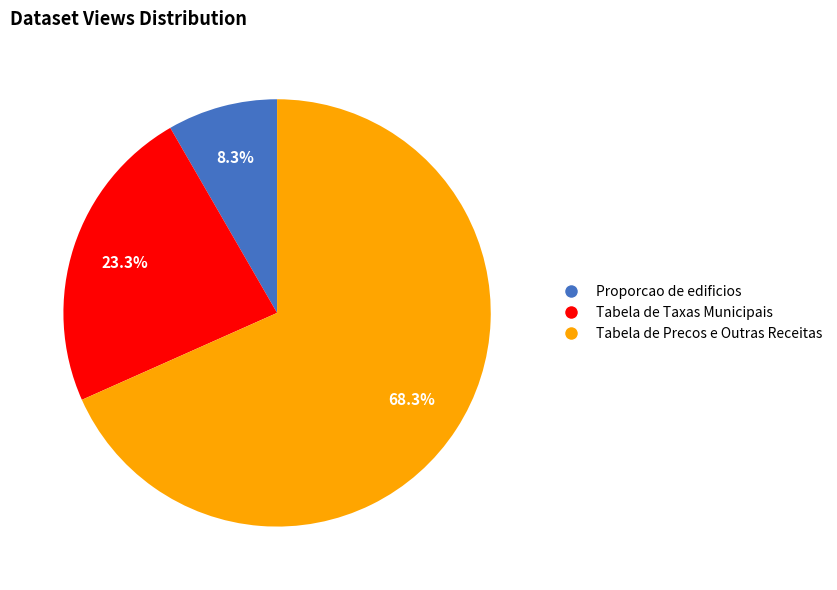

Is there any slice that represents more than half of the pie?

Yes